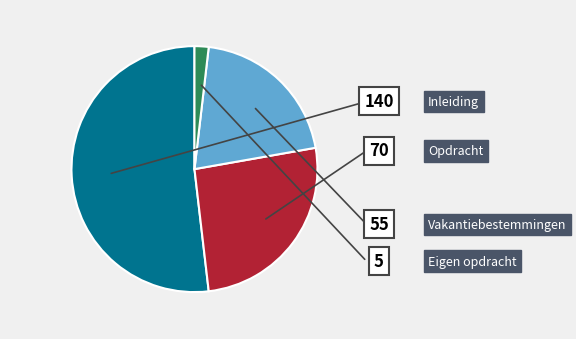

Is there any slice that represents more than half of the pie?

Yes